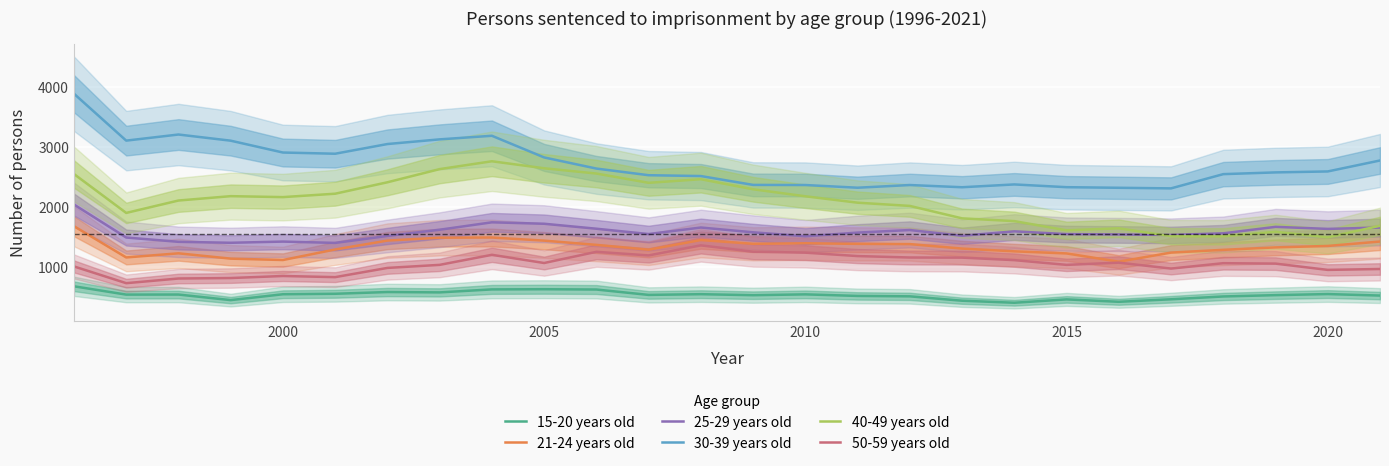

True or false: 25-29 years old and 15-20 years old cross at least once.

False